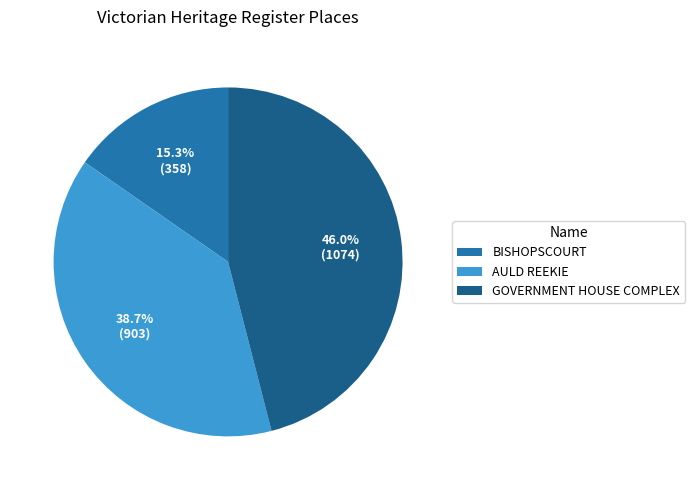

Does AULD REEKIE represent more than half of the total?

No